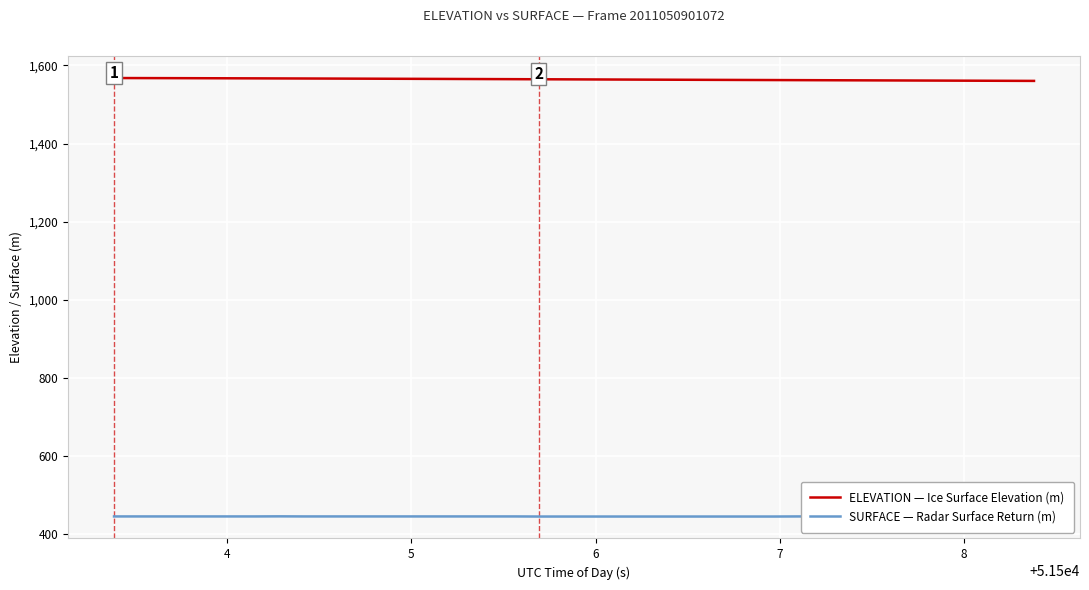

What is the sum of all SURFACE — Radar Surface Return (m) values?

17842.8